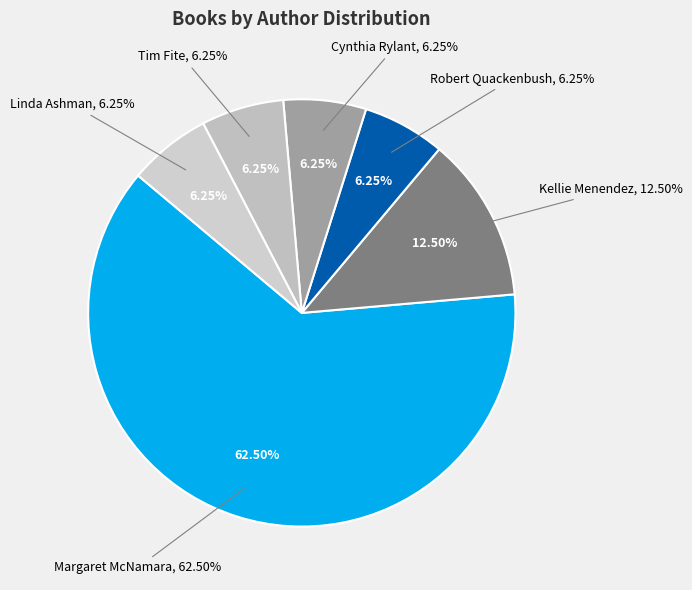

What is the majority slice?

Margaret McNamara